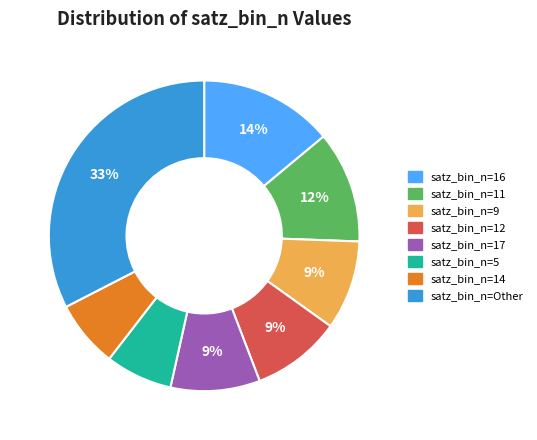

Between satz_bin_n=12 and satz_bin_n=16, which is larger?

satz_bin_n=16